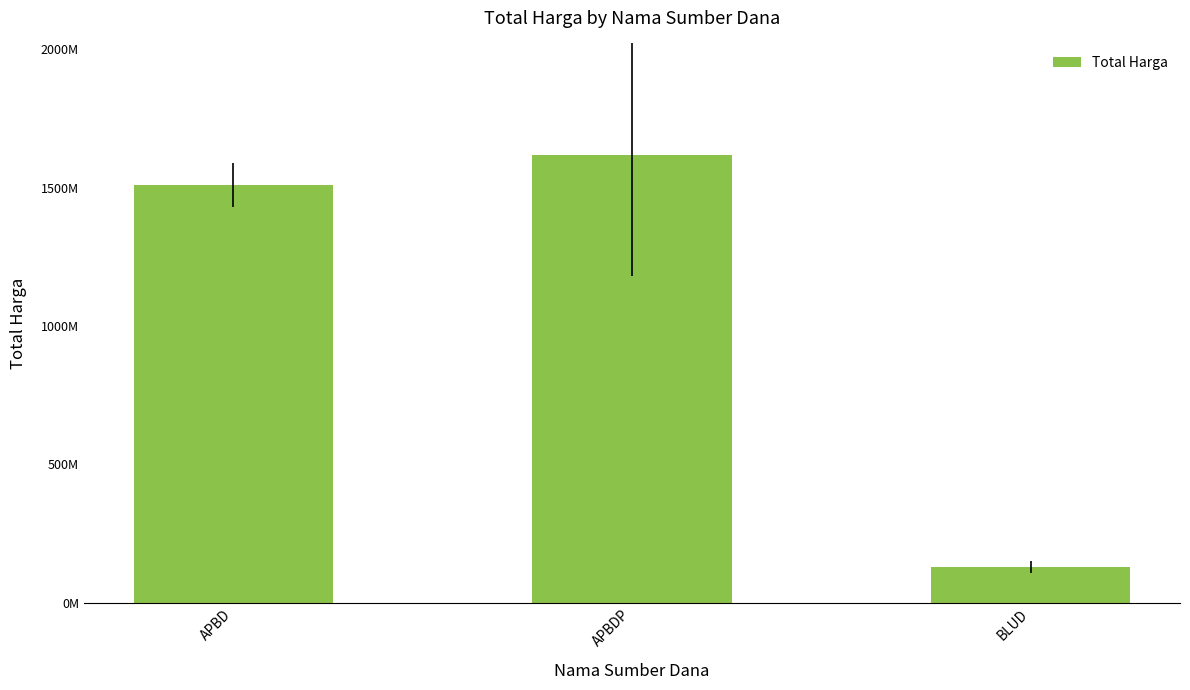

The chart shows a value of 2170152061 at APBD. True or false?

False